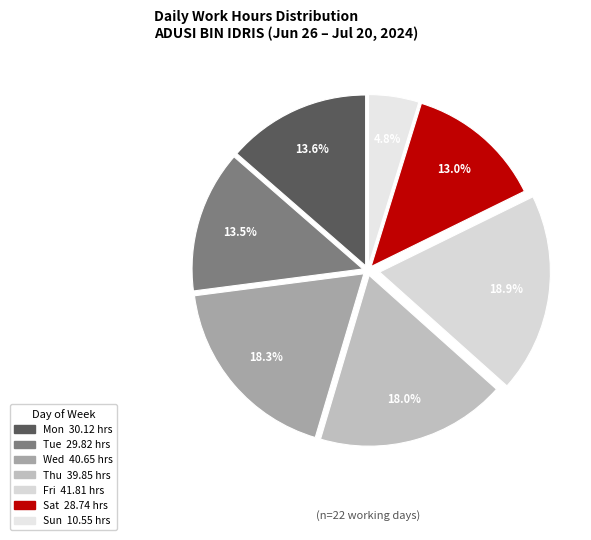

Is there a majority slice in this chart?

No